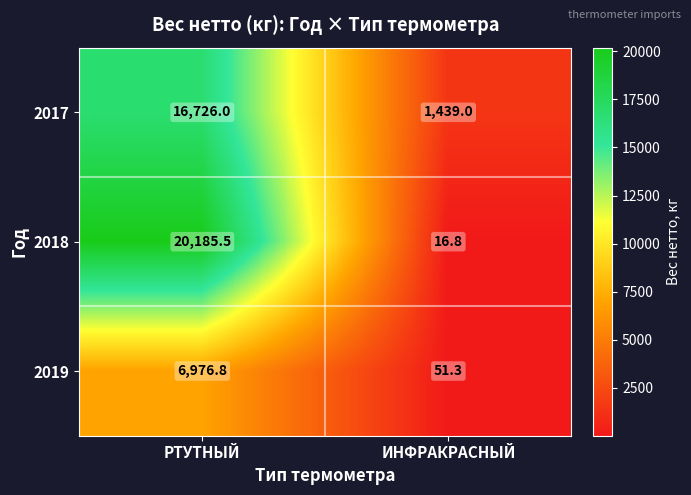

How many data points does each series have?

2